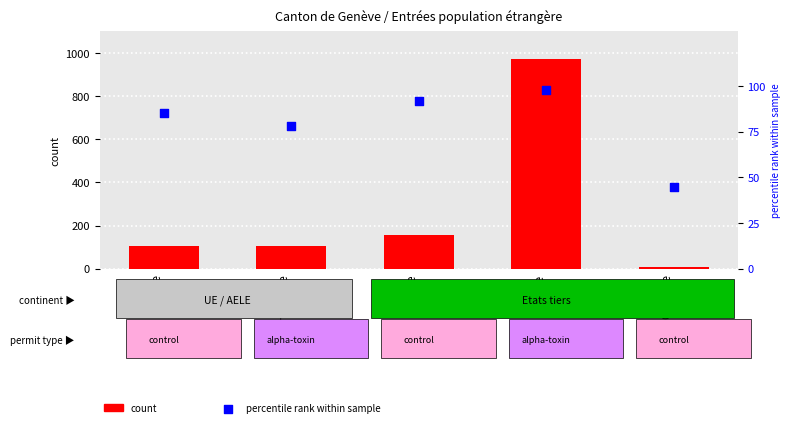

Which series contains the highest Y value?

Total permanent